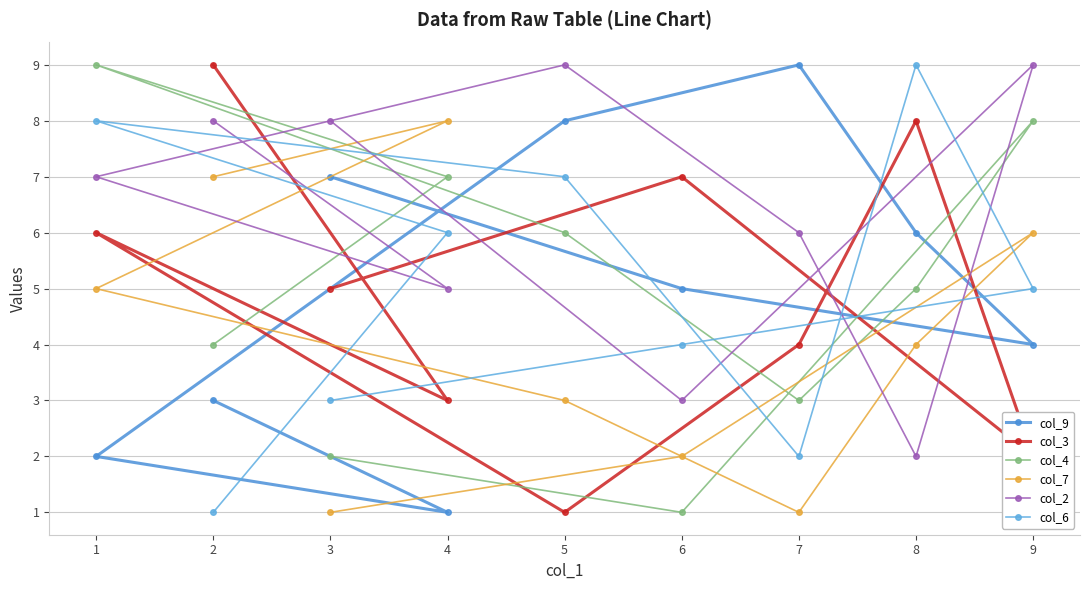

Rank the categories by col_9 value from highest to lowest.

7, 5, 3, 8, 6, 9, 2, 1, 4